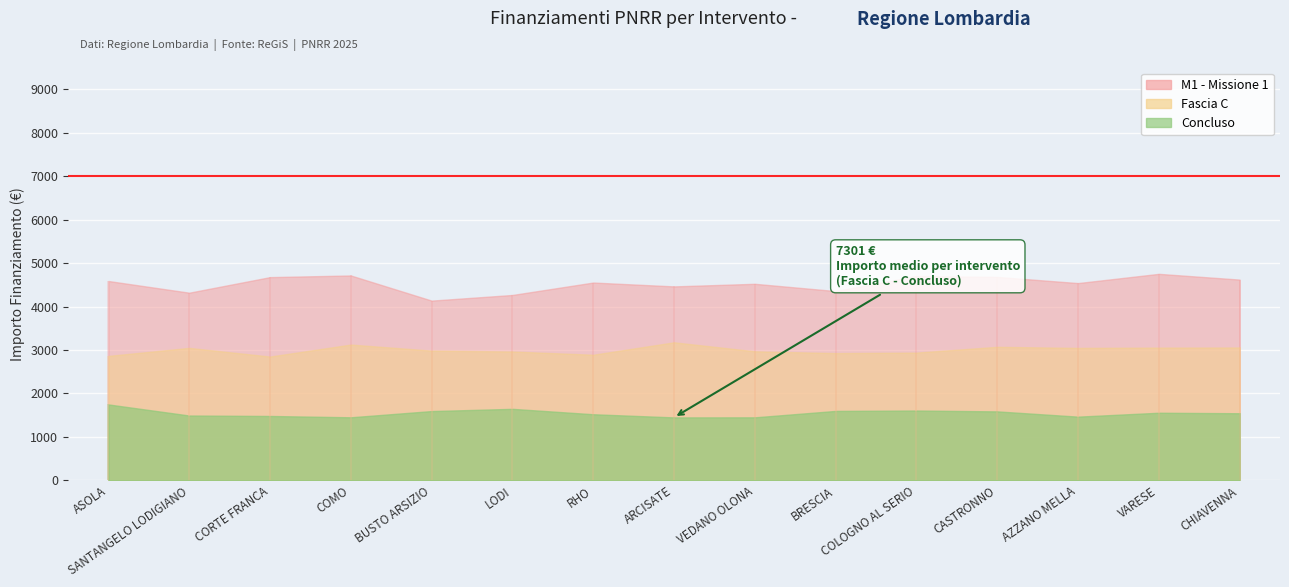

Count the number of categories in the chart.

15